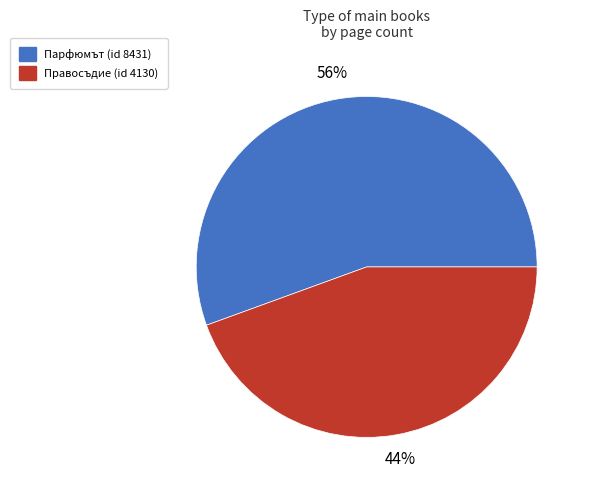

How many segments does this pie chart have?

2